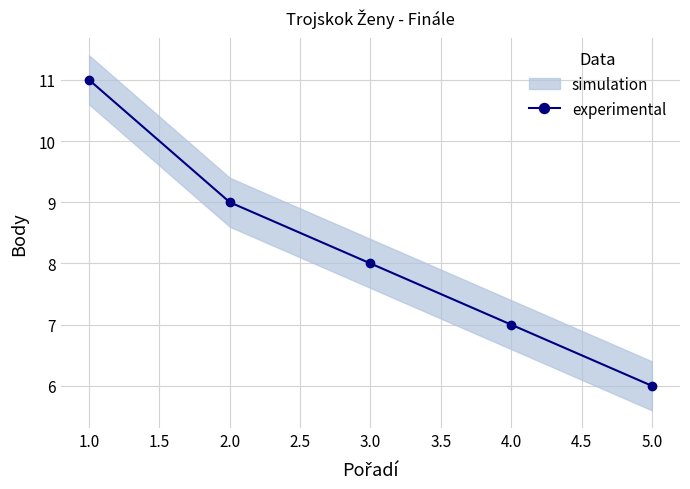

What is the maximum value for experimental?

11